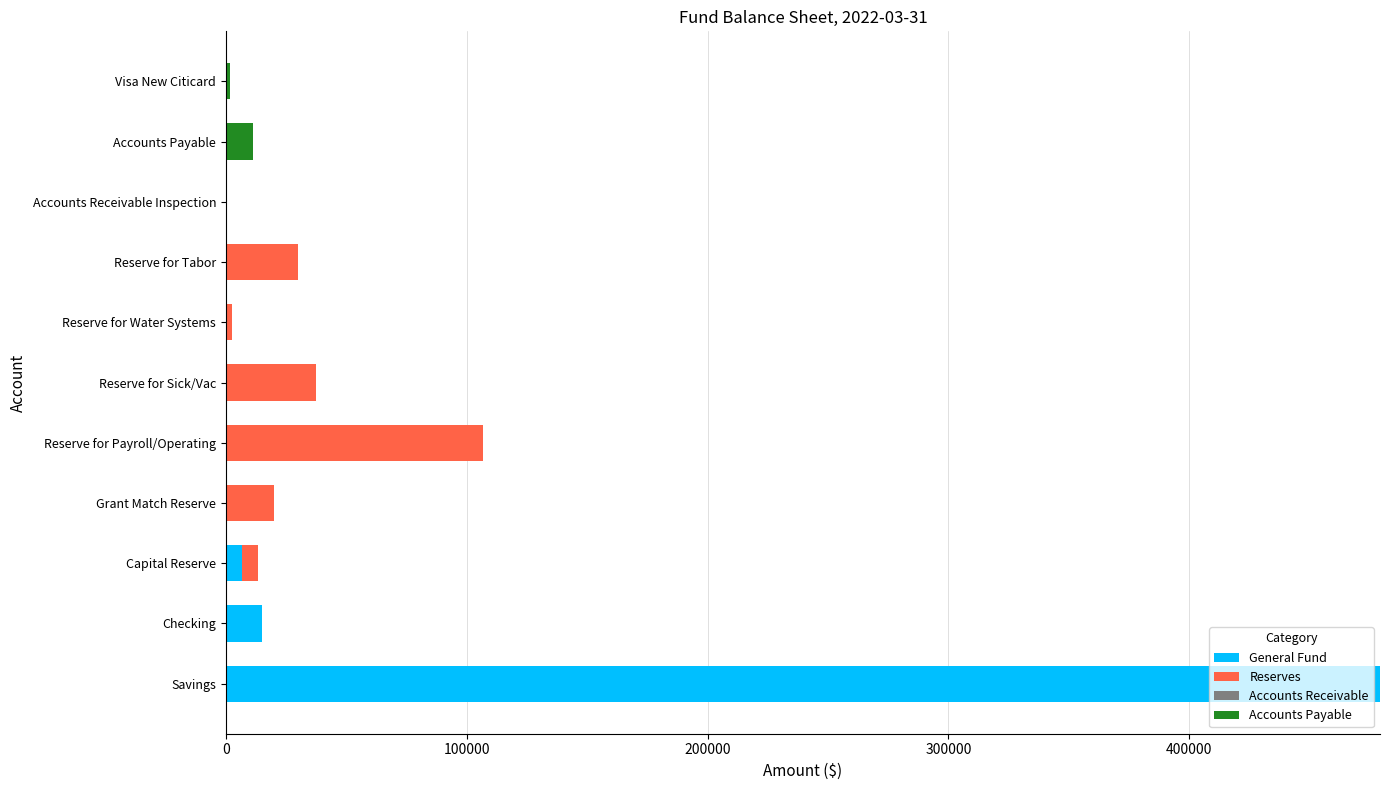

What is the highest value of the General Fund series?

479229.8